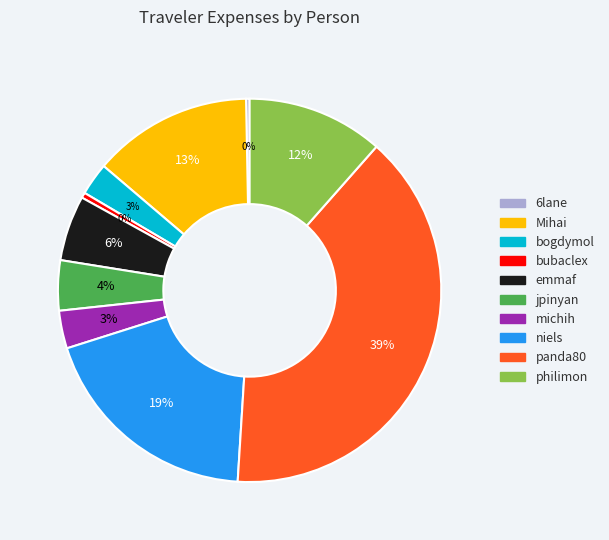

To the nearest percent, what portion does bogdymol represent?

3%